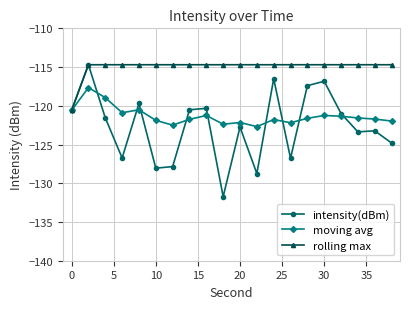

Which series has the widest spread of values?

intensity(dBm)